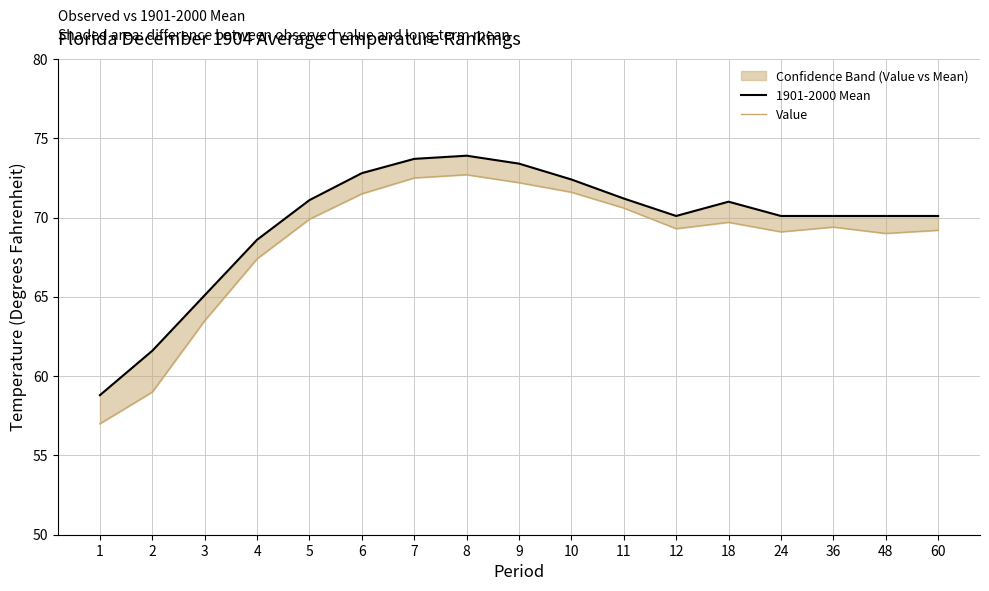

True or false: 1901-2000 Mean and Value cross at least once.

False